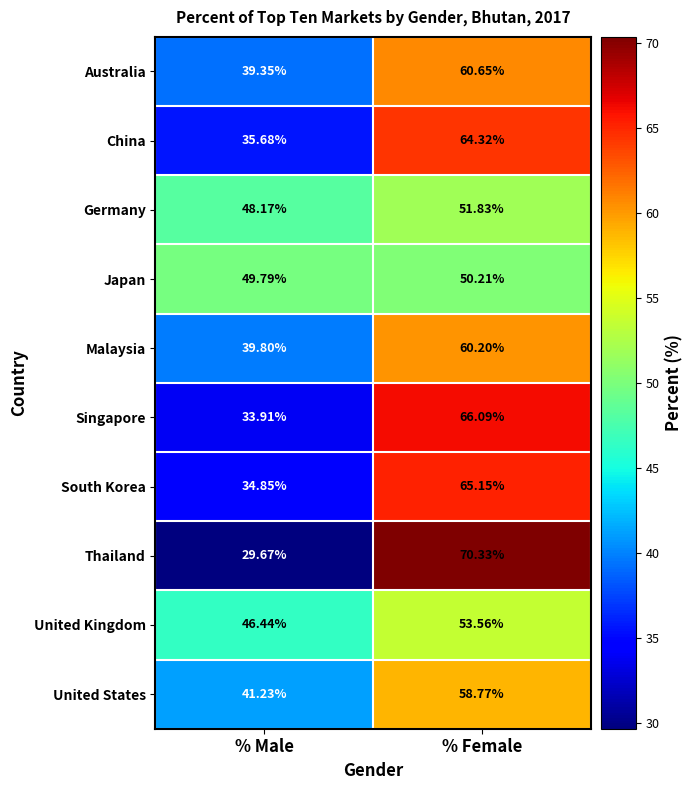

Is the value of Thailand at % Male greater than the value of United Kingdom at % Male?

No